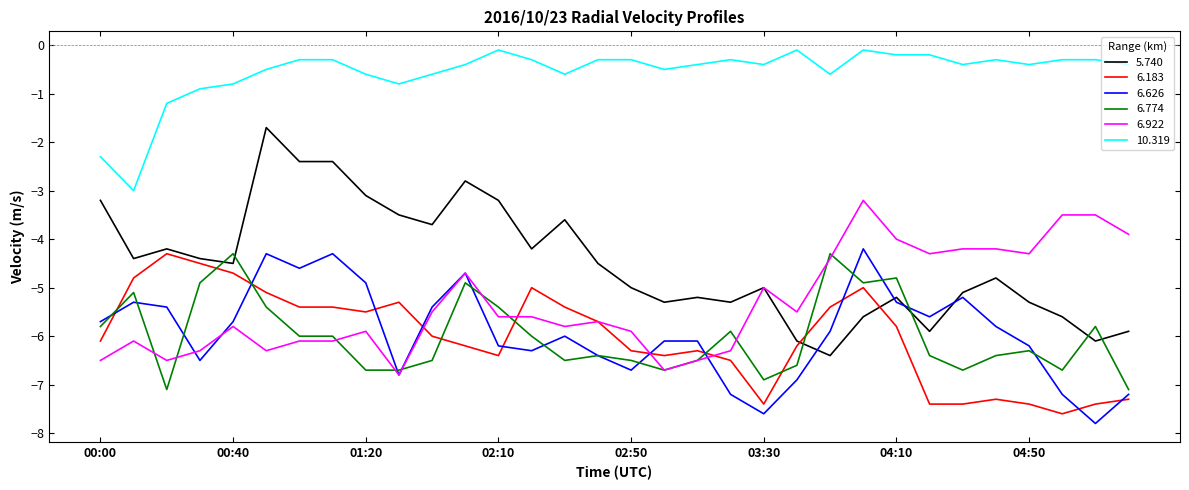

What are all the series names shown in the legend?

5.740, 6.183, 6.626, 6.774, 6.922, 10.319